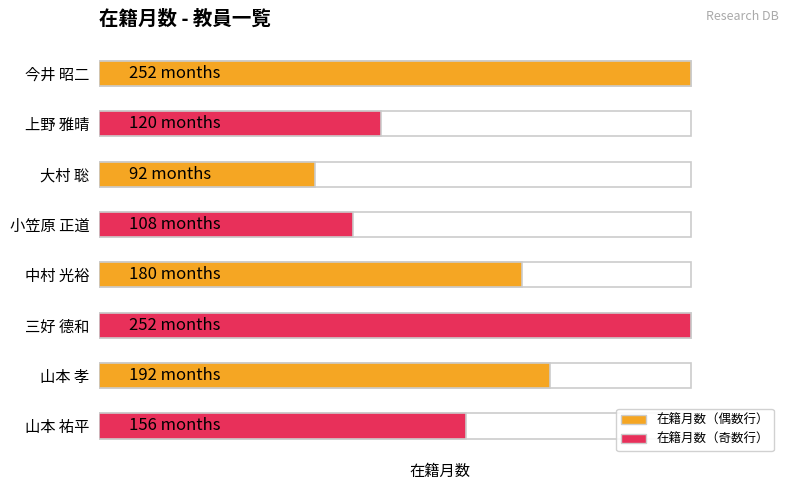

Rank the categories by value from lowest to highest.

2, 3, 1, 7, 4, 6, 0, 5